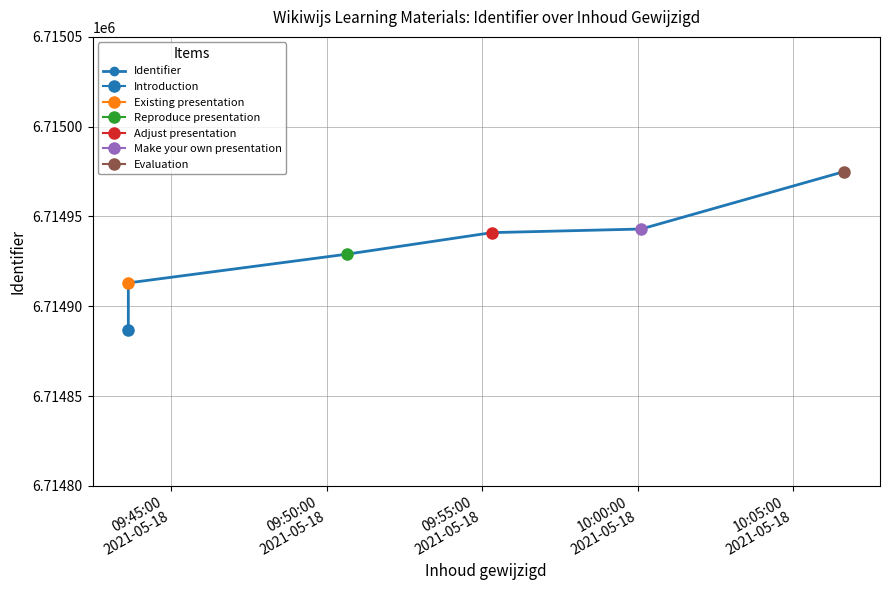

Is it true that the value at 09:45:00
2021-05-18 is 10324216?

False